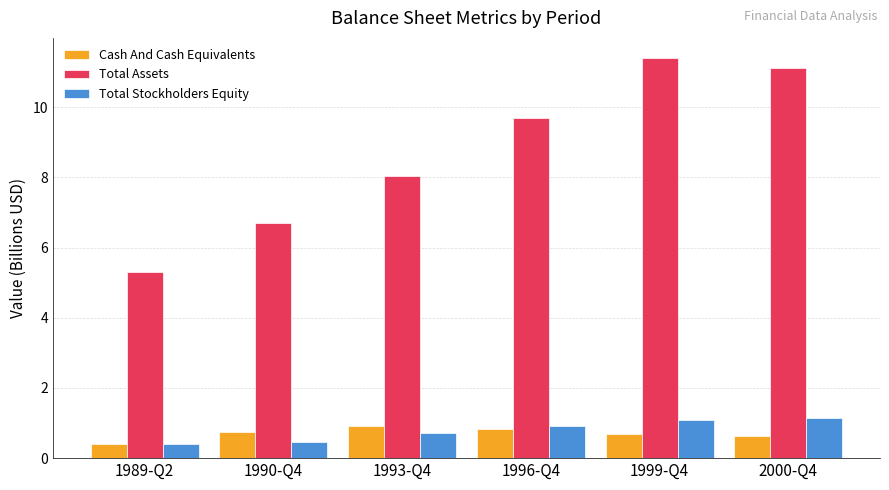

What is the label of the 2nd bar from the left?

1990-Q4